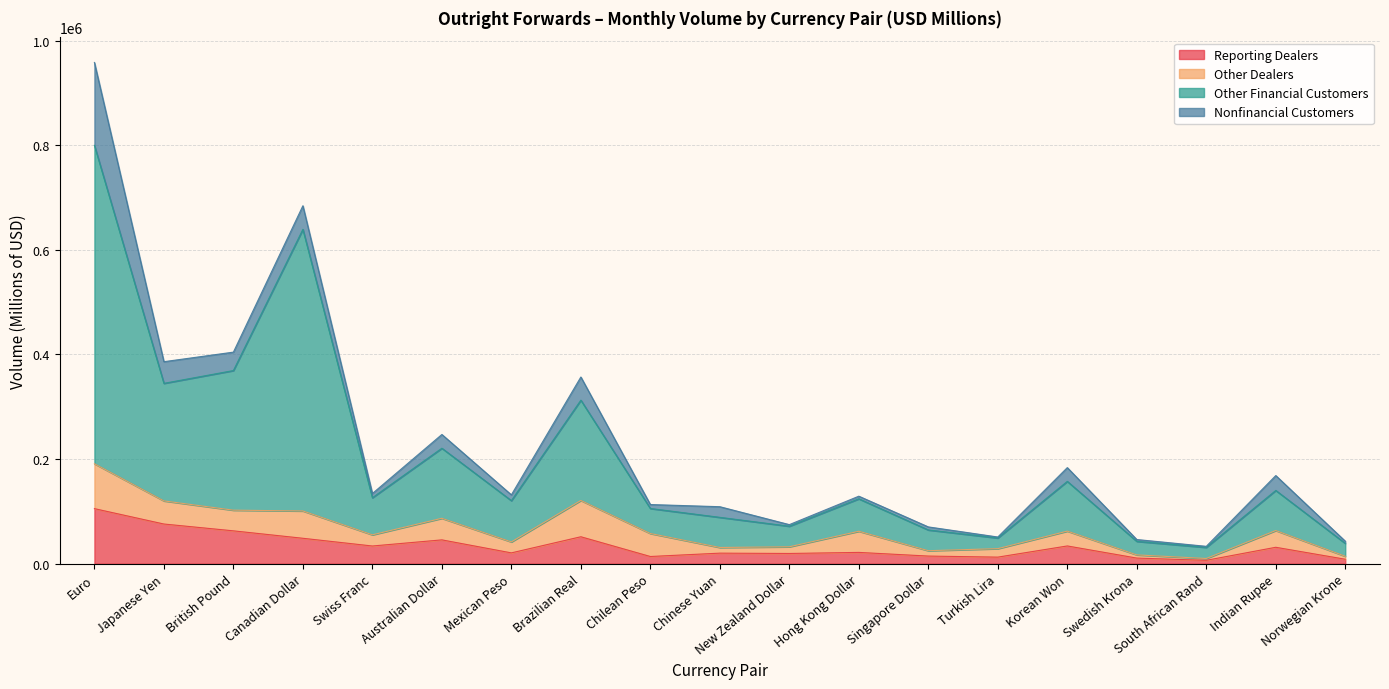

At which category is the sum across all series the highest?

Euro